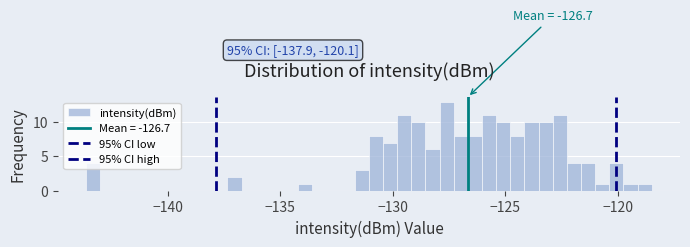

Around what value on the x-axis is the tallest bar? Give the approximate position of its centre, as read against the axis.

-127.5